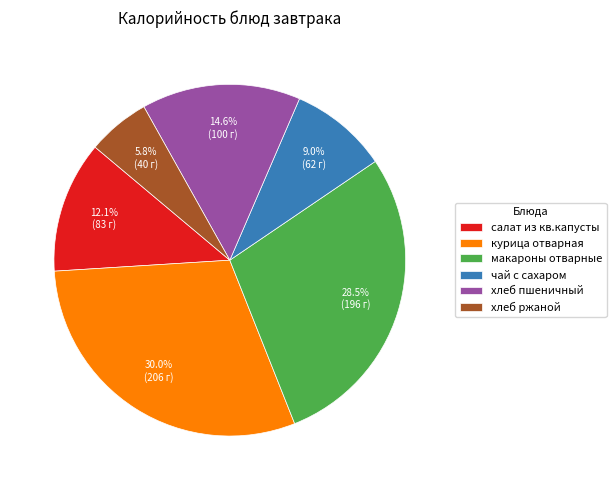

Is there a majority slice in this chart?

No